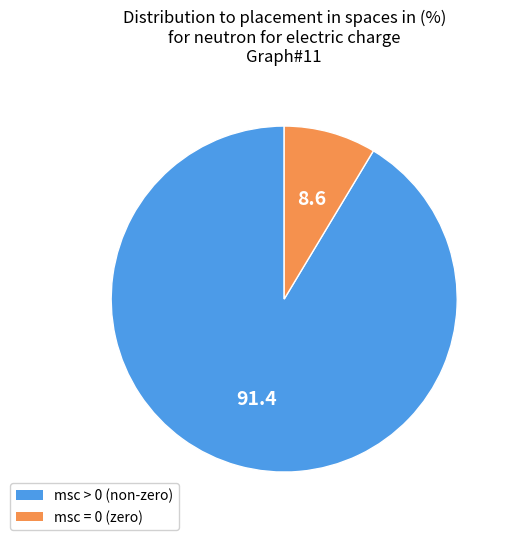

Do msc > 0 (non-zero) and msc = 0 (zero) together represent more than half of the pie?

Yes